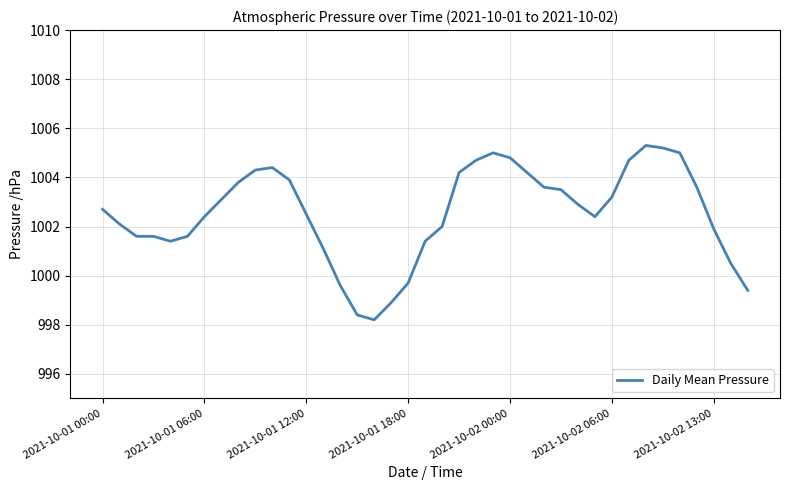

What is the average value?

1002.5